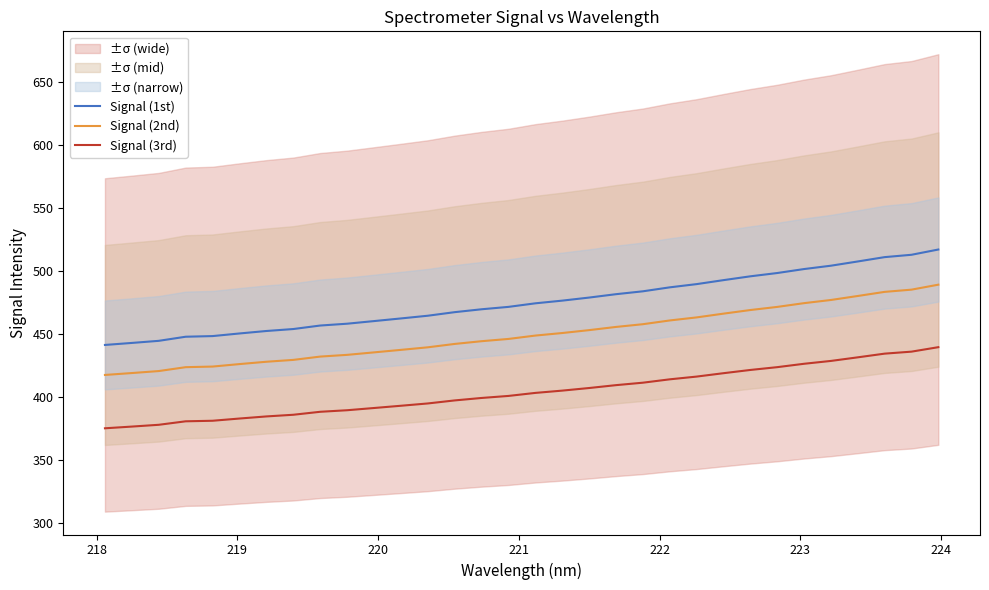

True or false: Signal (1st) and Signal (2nd) intersect in this chart.

False